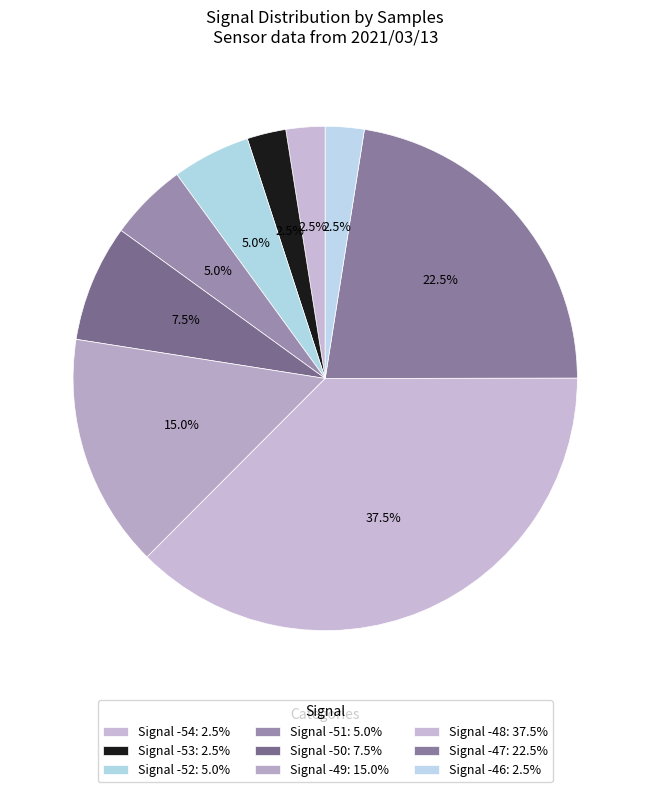

How many segments does this pie chart have?

9